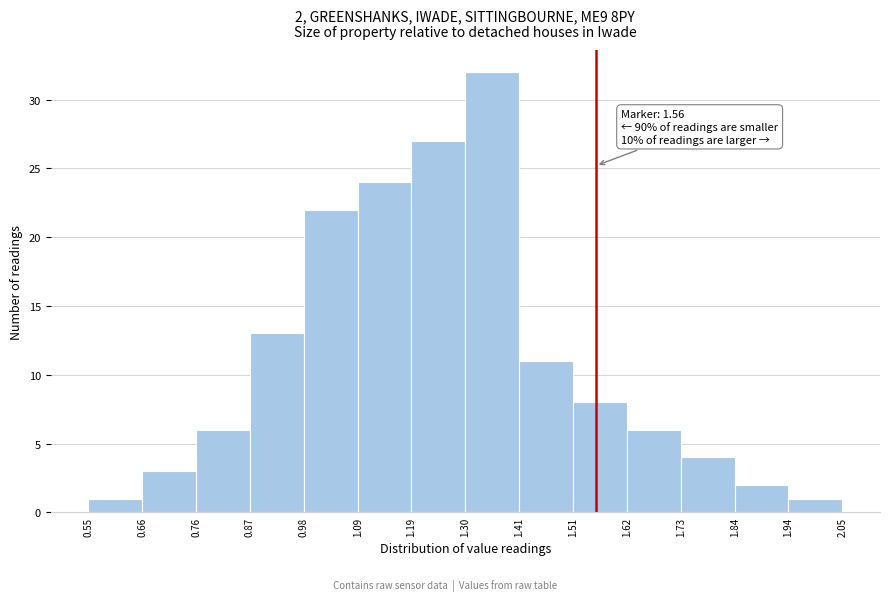

Which range on the x-axis has the tallest bar?

1.30 to 1.41